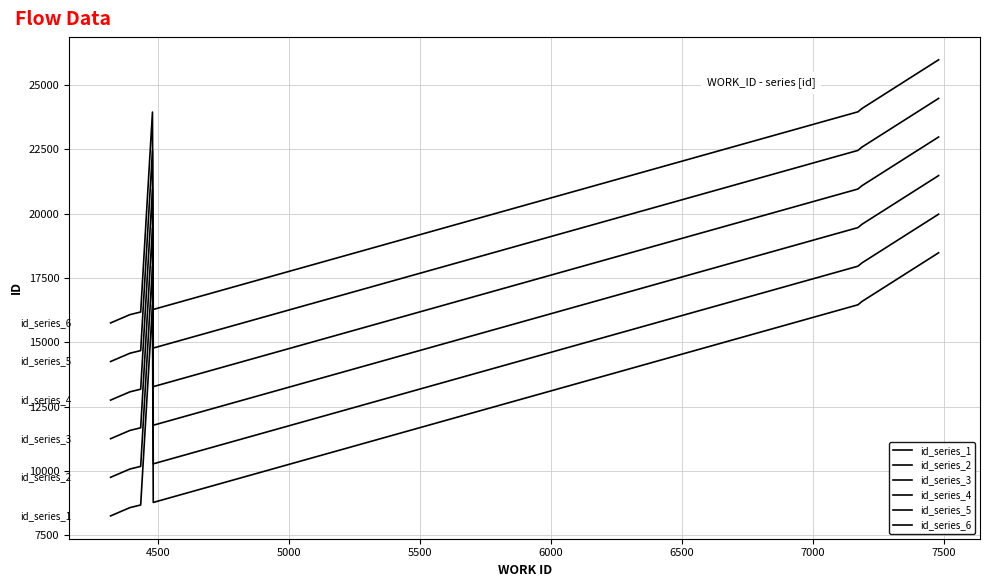

Which series has the largest range (max minus min)?

id_series_1